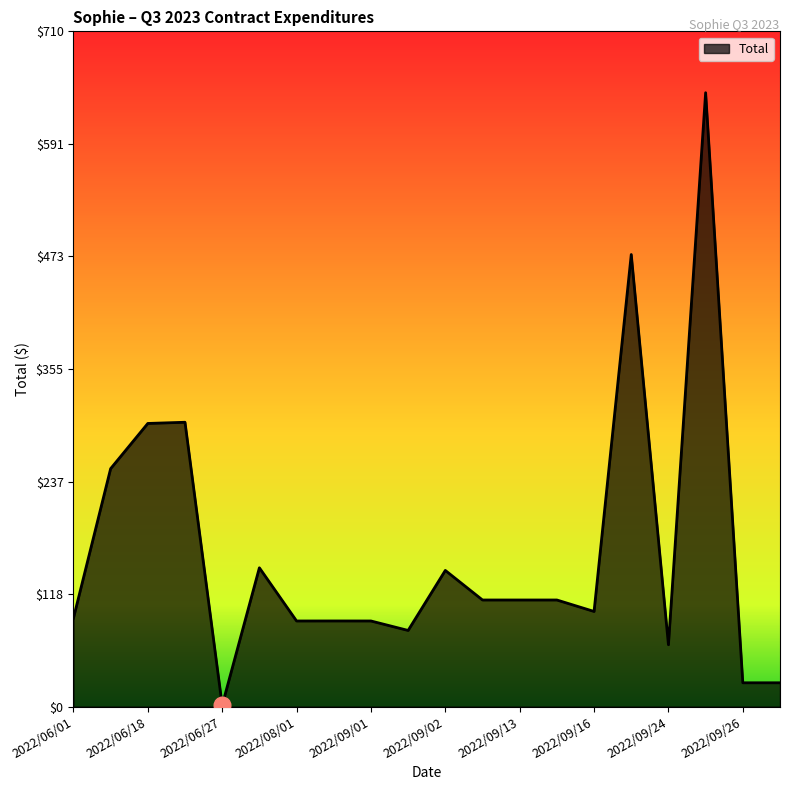

Count the number of data series in this chart.

1